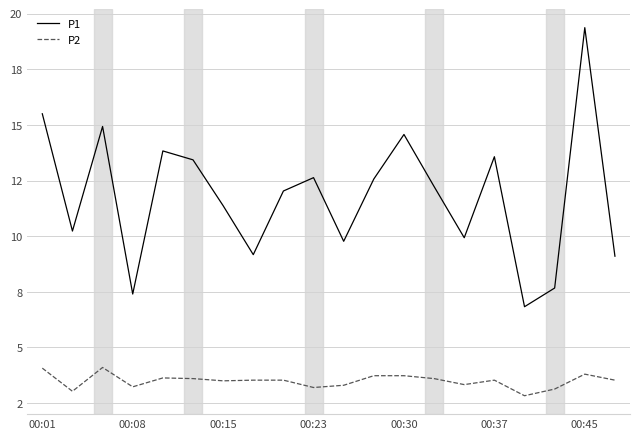

What are all the series names shown in the legend?

P1, P2